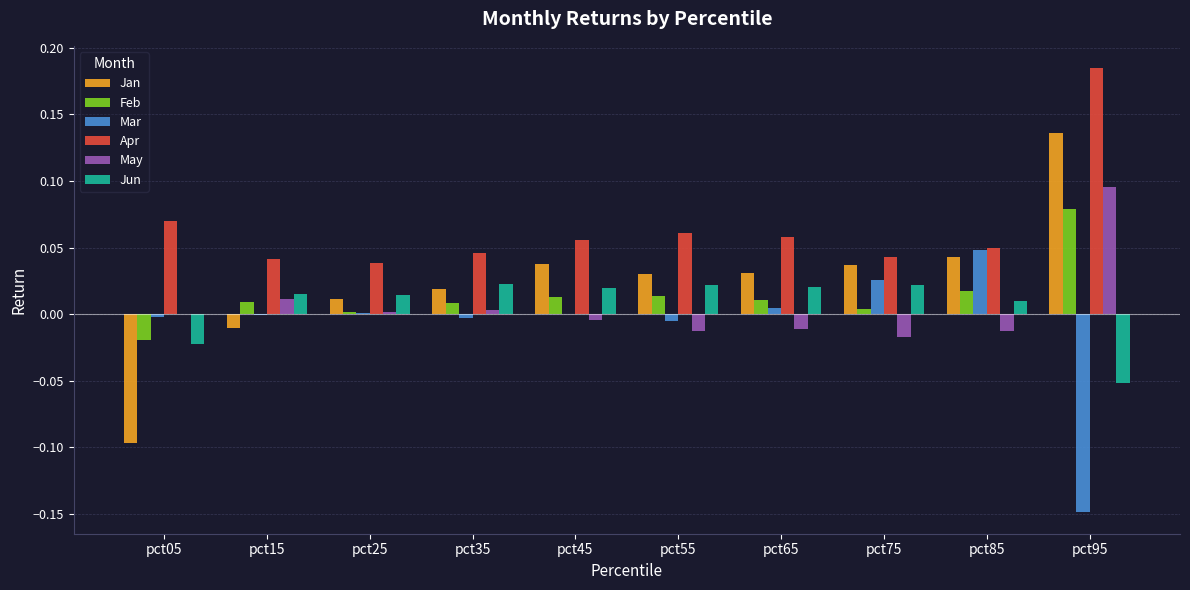

At which label does Jan reach its peak?

pct95